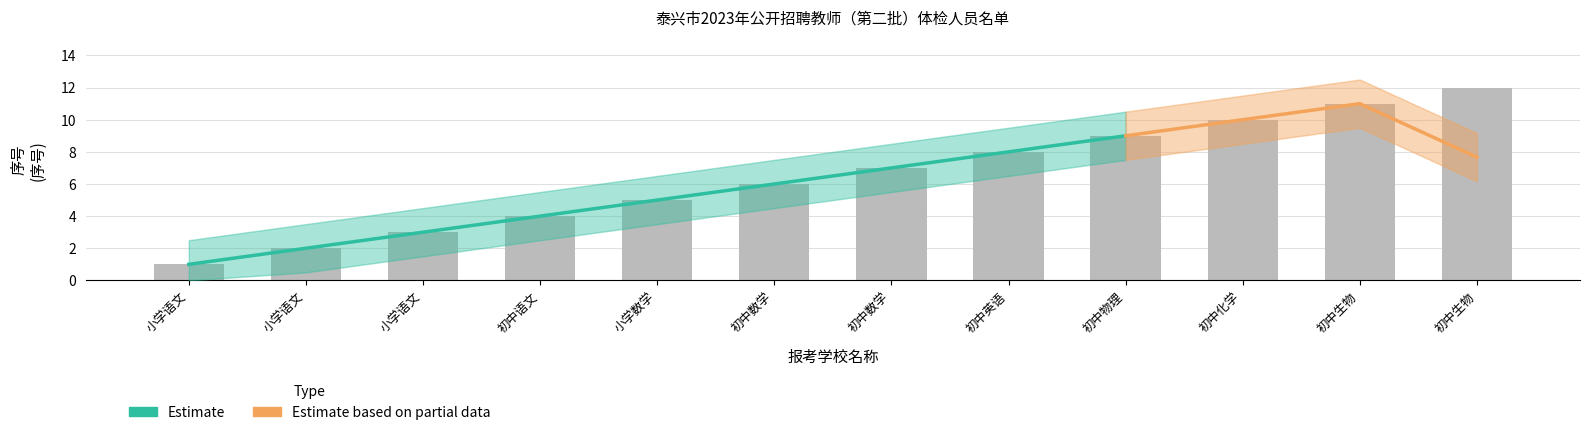

List the labels in order of value, smallest first.

小学语文, 小学语文, 小学语文, 初中语文, 小学数学, 初中数学, 初中数学, 初中英语, 初中物理, 初中化学, 初中生物, 初中生物